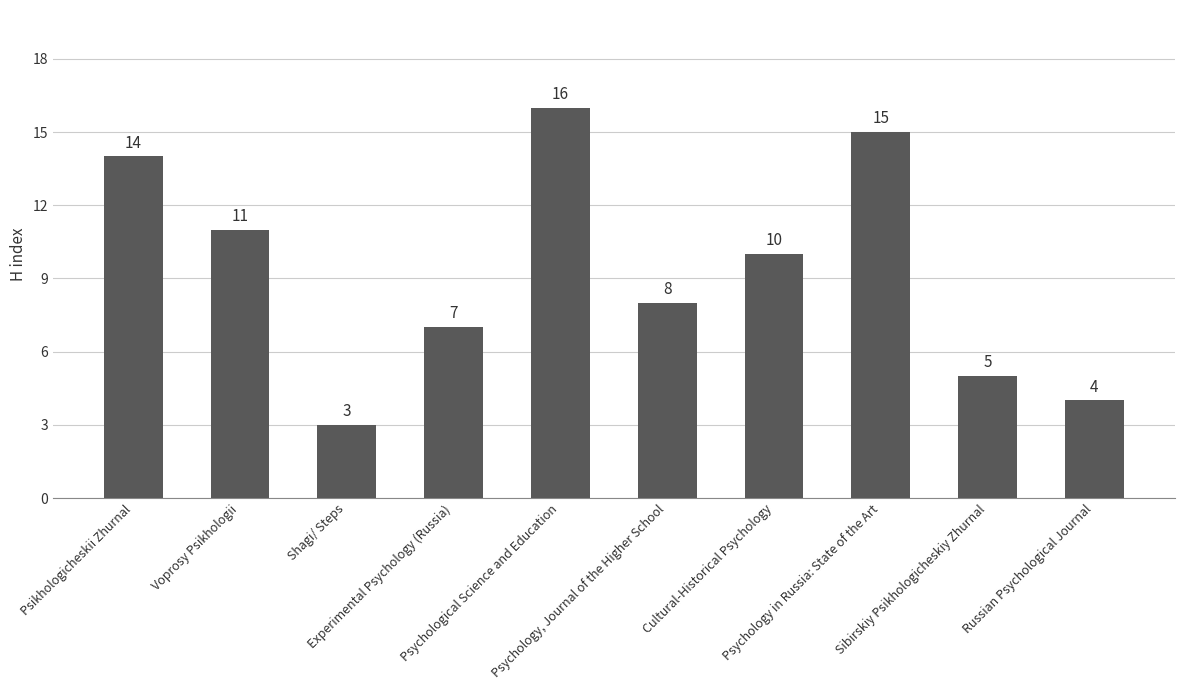

Reading left to right, extract all data points from this chart.

14	11	3	7	16	8	10	15	5	4